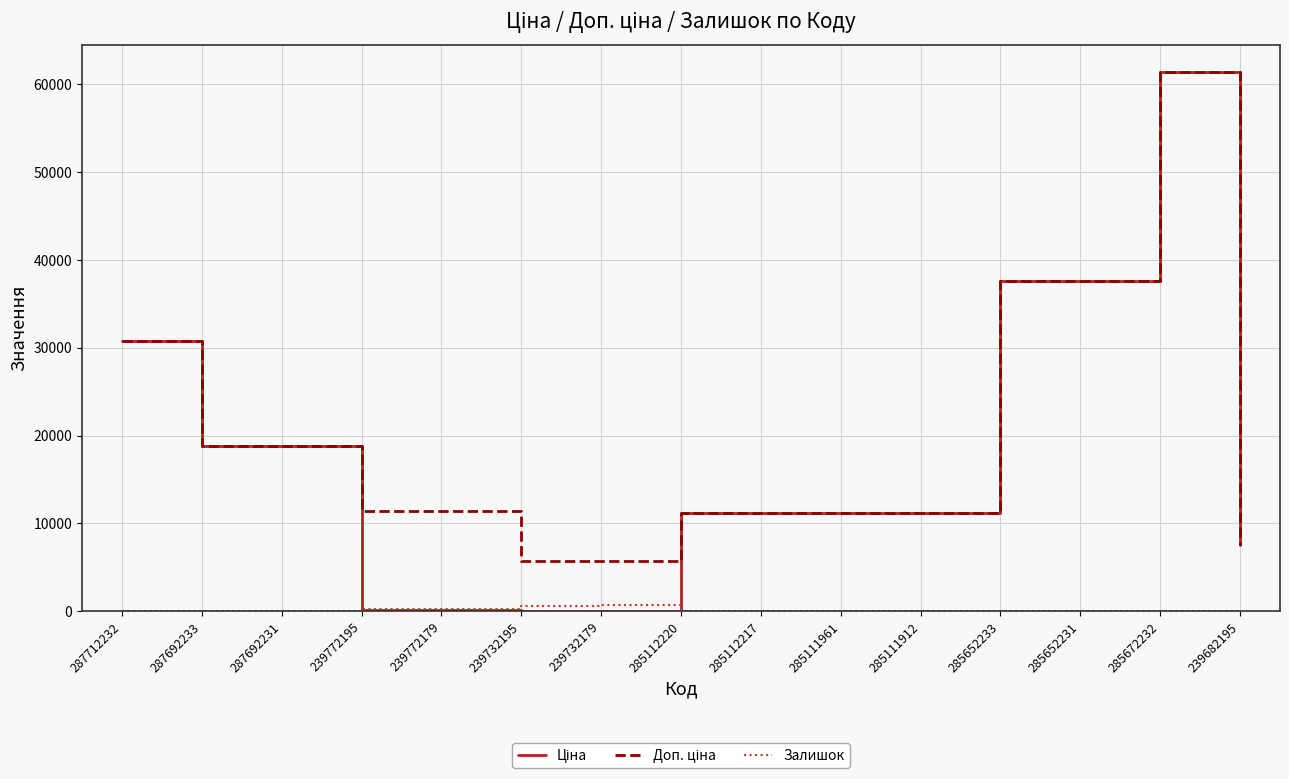

What is the total value across all series at 287712232?

61434.3